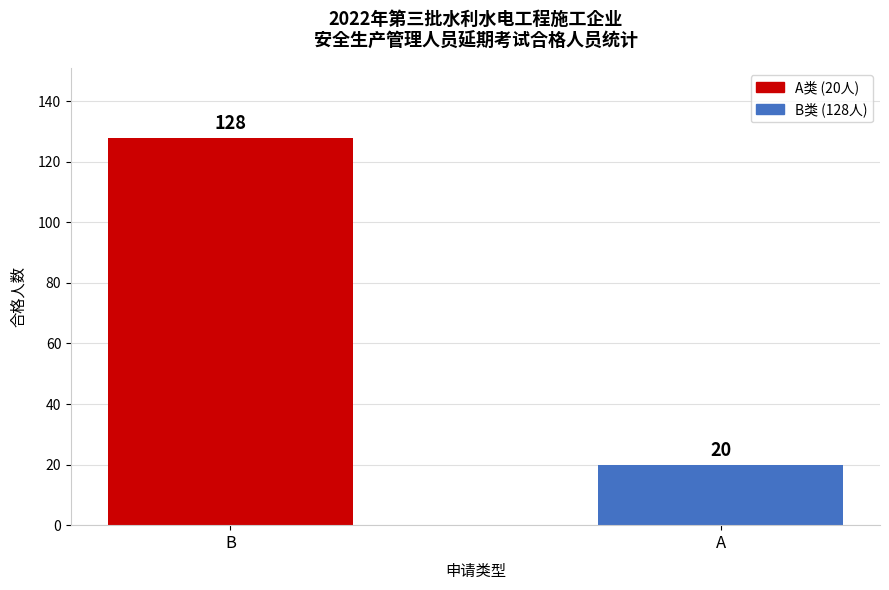

The value at B is 69. True or false?

False